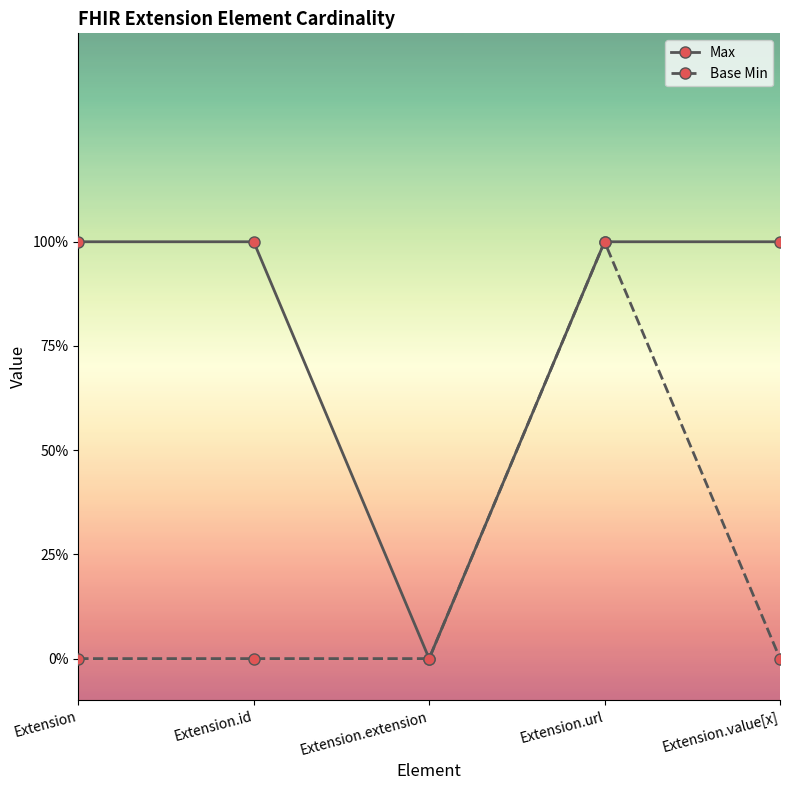

What are all the series names shown in the legend?

Max, Base Min